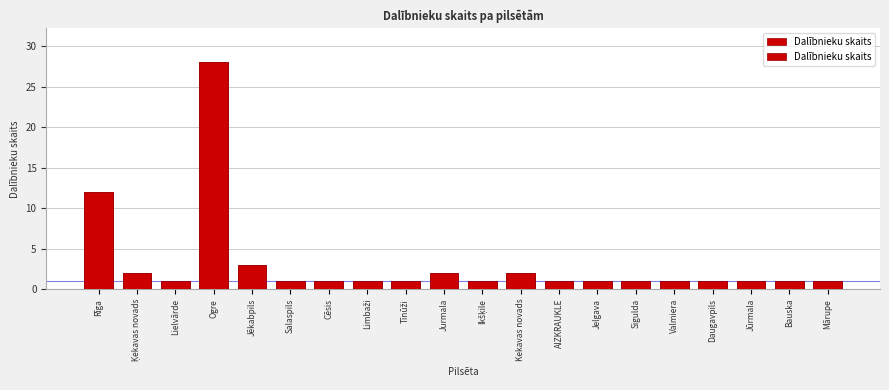

List the labels in order of value, smallest first.

Lielvārde, Salaspils, Cēsis, Limbaži, Tīnūži, Ikšķile, AIZKRAUKLE, Jelgava, Sigulda, Valmiera, Daugavpils, Jūrmala, Bauska, Mārupe, Ķekavas novads, Jurmala, Kekavas novads, Jēkabpils, Rīga, Ogre